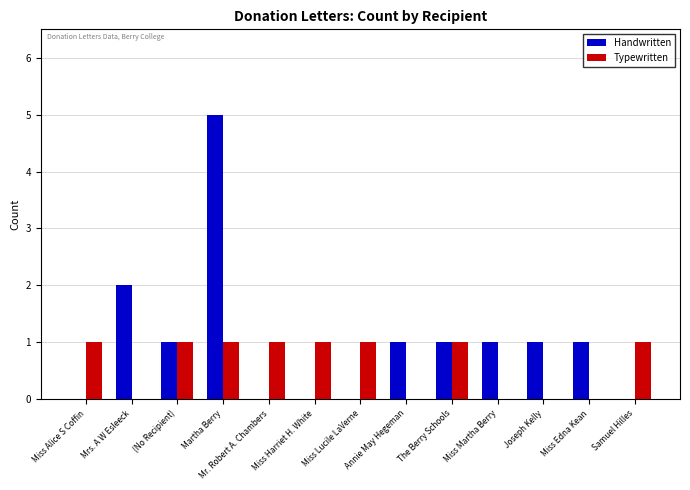

How many data points does each series have?

13